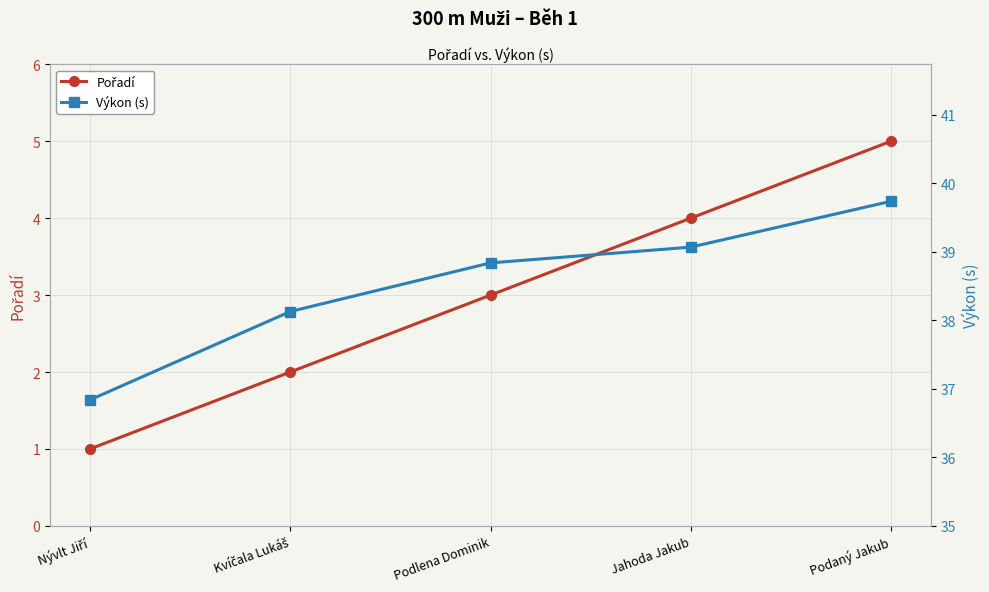

What is the lowest value of the Výkon (s) series?

36.8